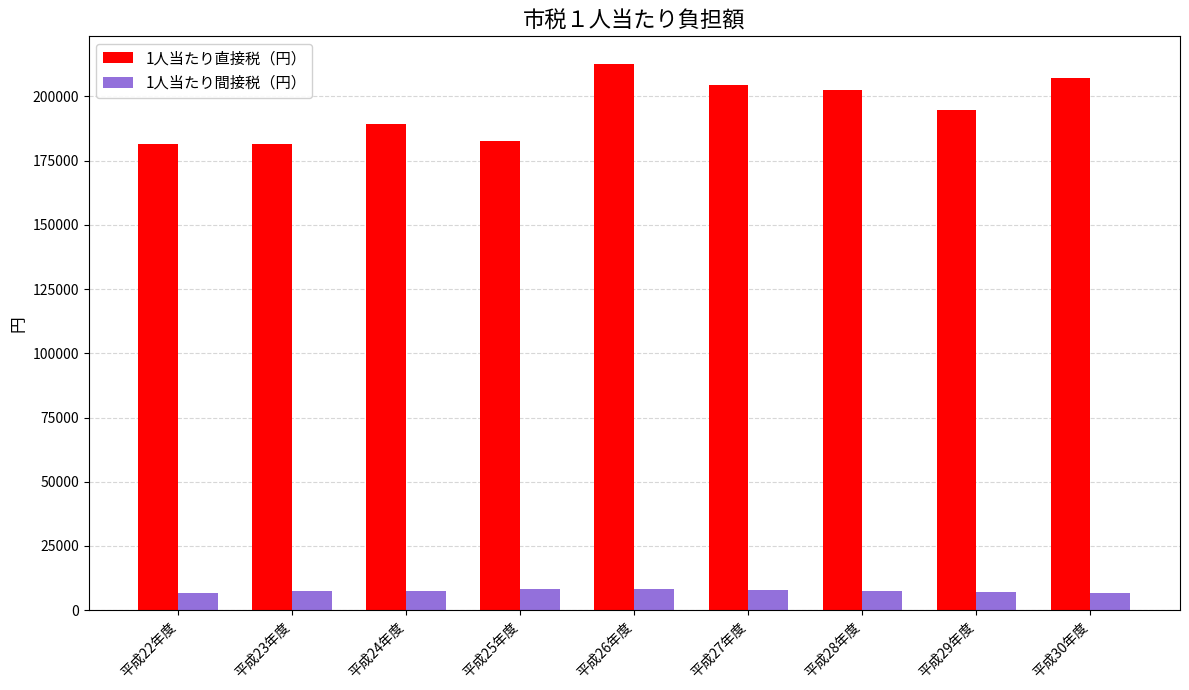

What is the difference between the second highest and minimum values in the 1人当たり直接税（円） series?

25477